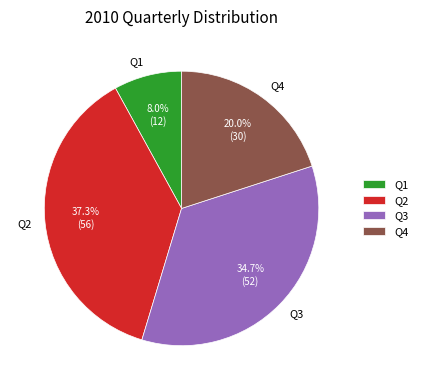

Which slice is the largest?

Q2